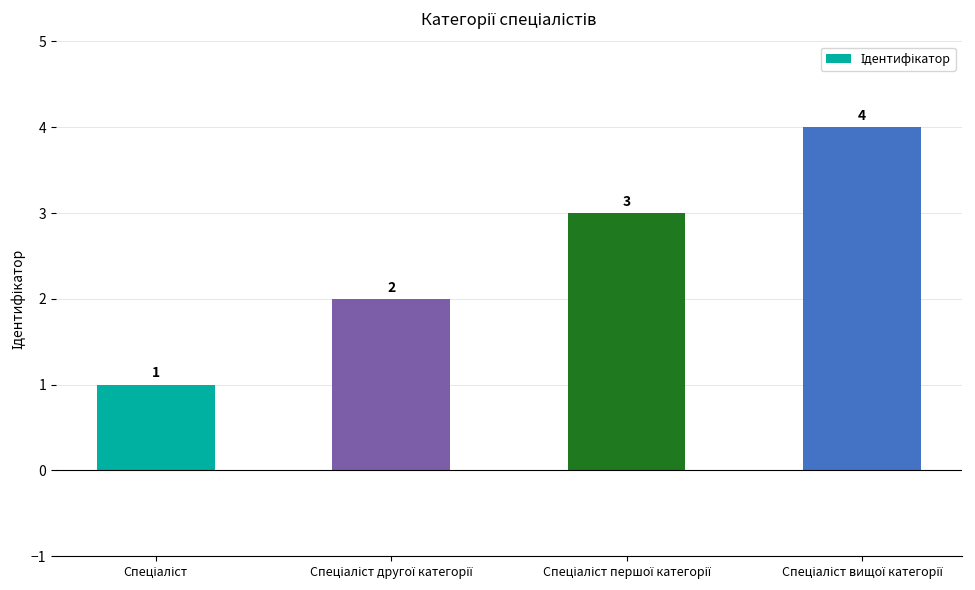

What is the difference between the maximum and minimum values?

3